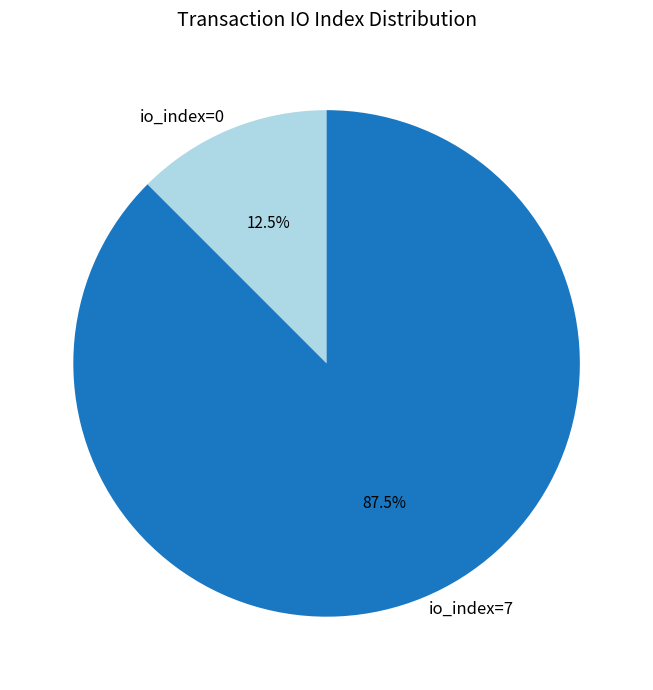

Approximately how many times larger is the value at io_index=7 compared to io_index=0?

7.0